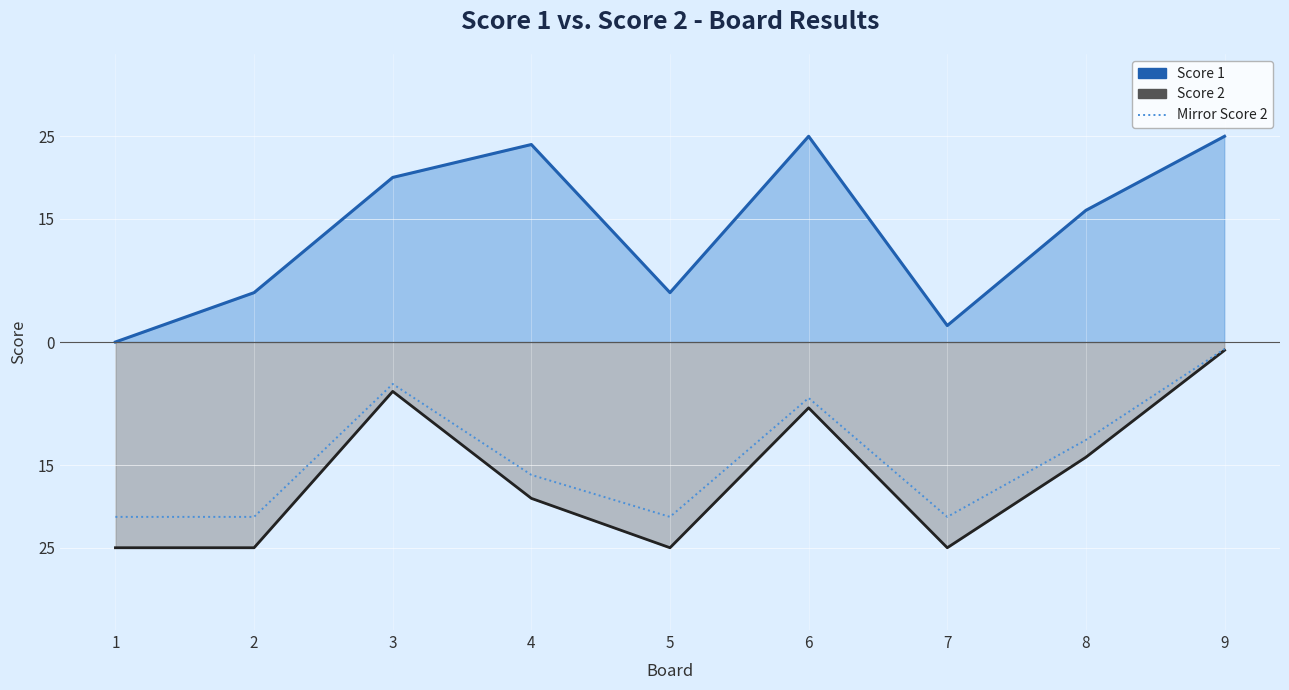

True or false: Score 1 has more than 1 points higher than both neighbors.

True